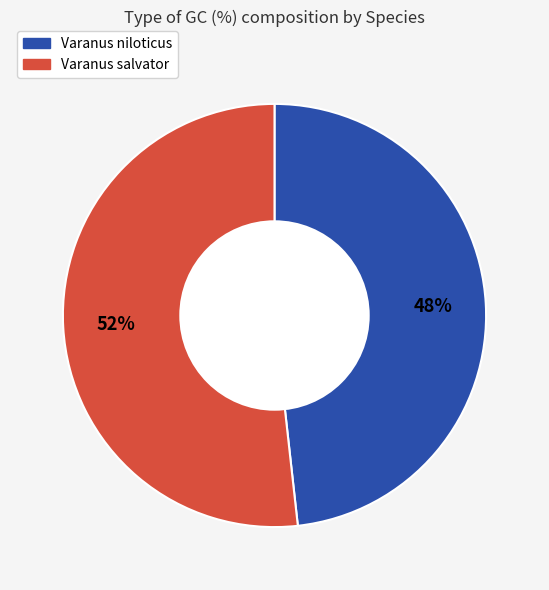

True or false: Varanus salvator accounts for 61% of the total.

False